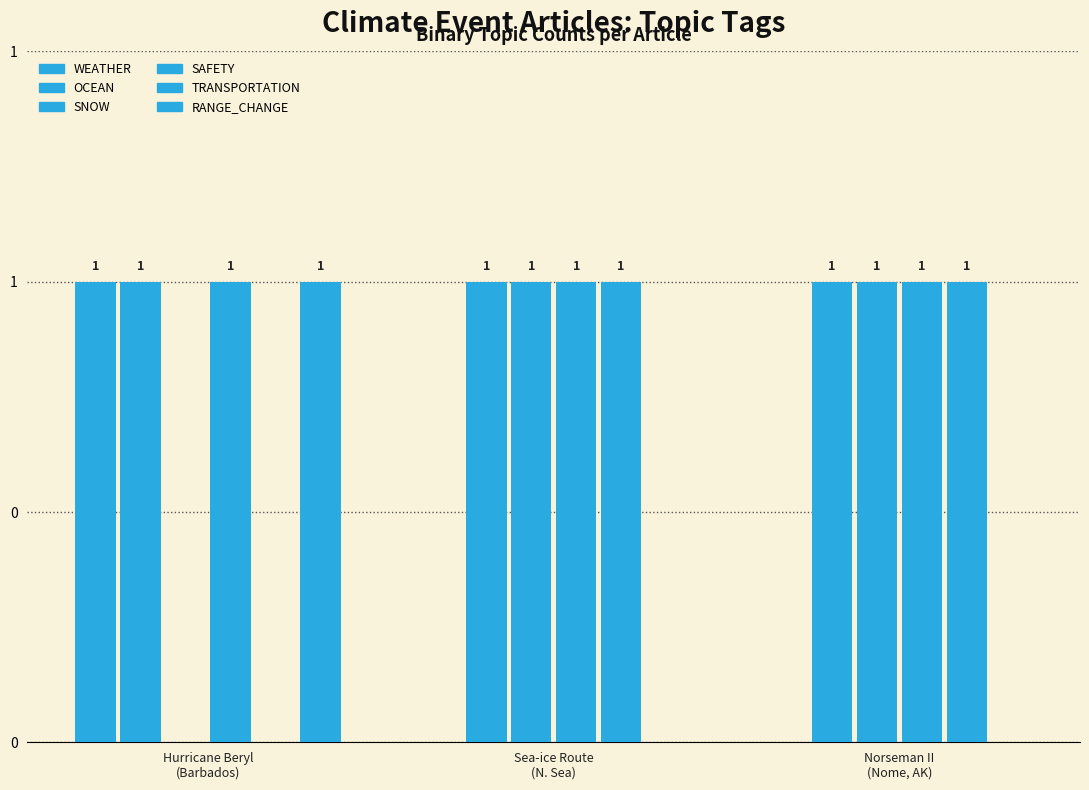

The value of OCEAN at Sea-ice Route
(N. Sea) is 0. True or false?

False